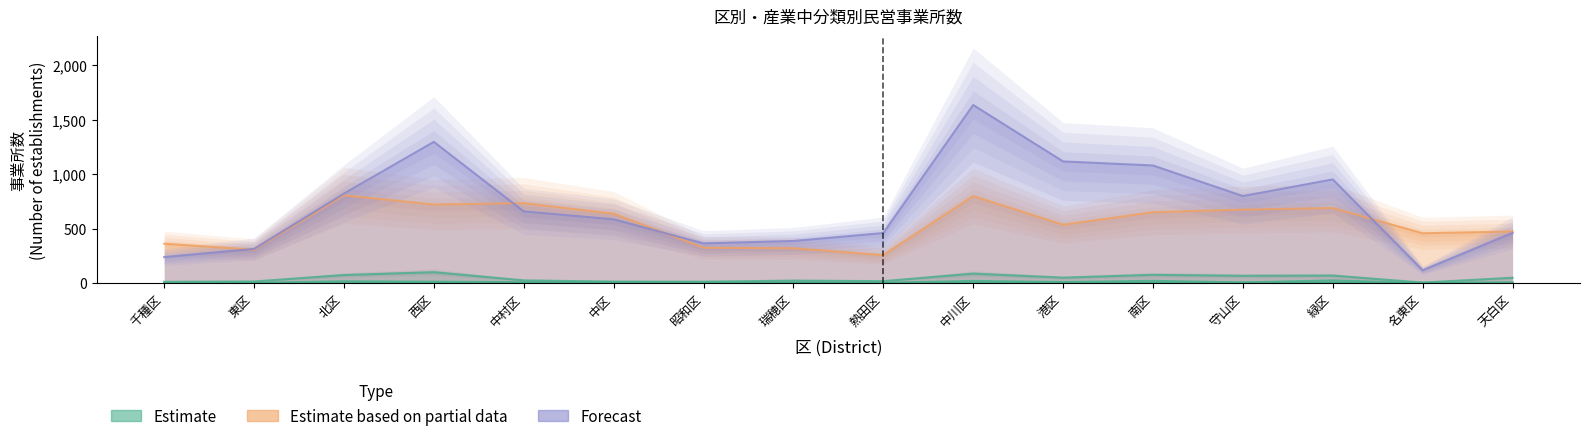

True or false: 製造業 has a value of 222 at 昭和区.

False